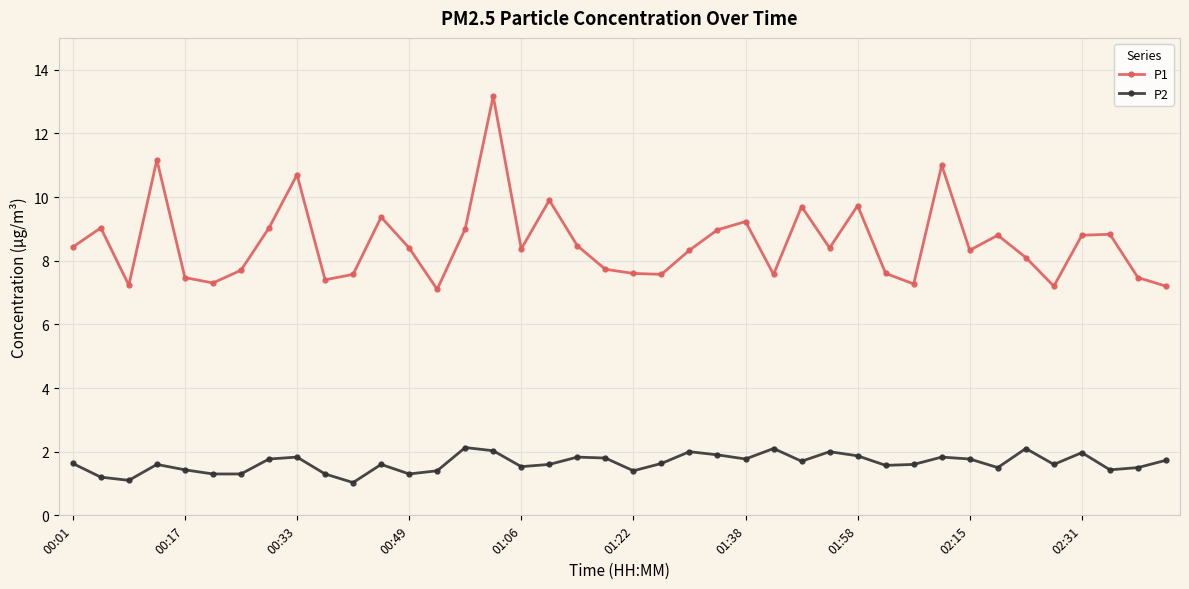

True or false: P1 and P2 cross at least once.

False